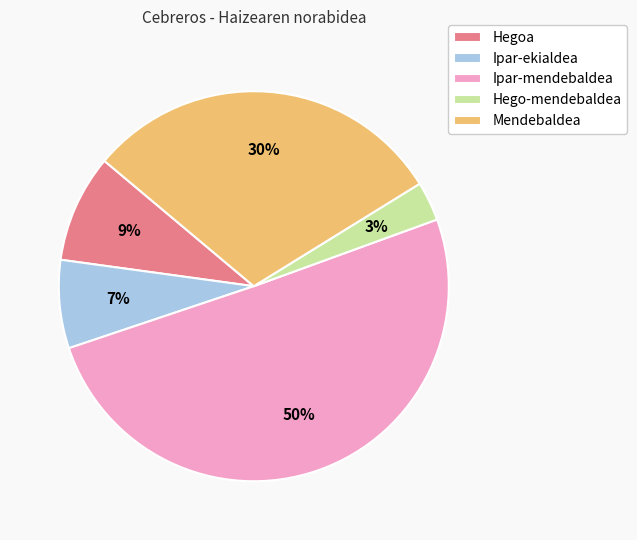

To the nearest percent, what is the difference between the Ipar-ekialdea and Mendebaldea slice percentages?

23%